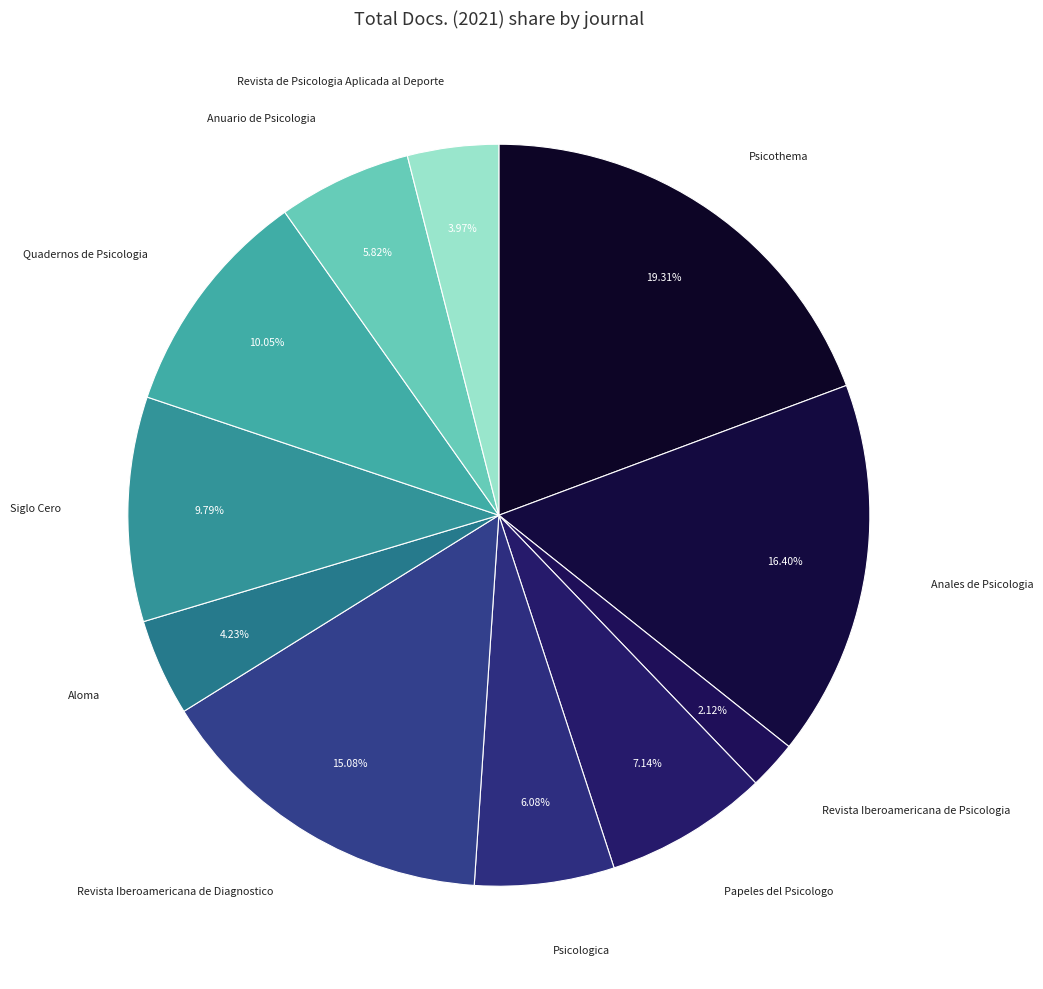

Count the number of slices in the pie.

11